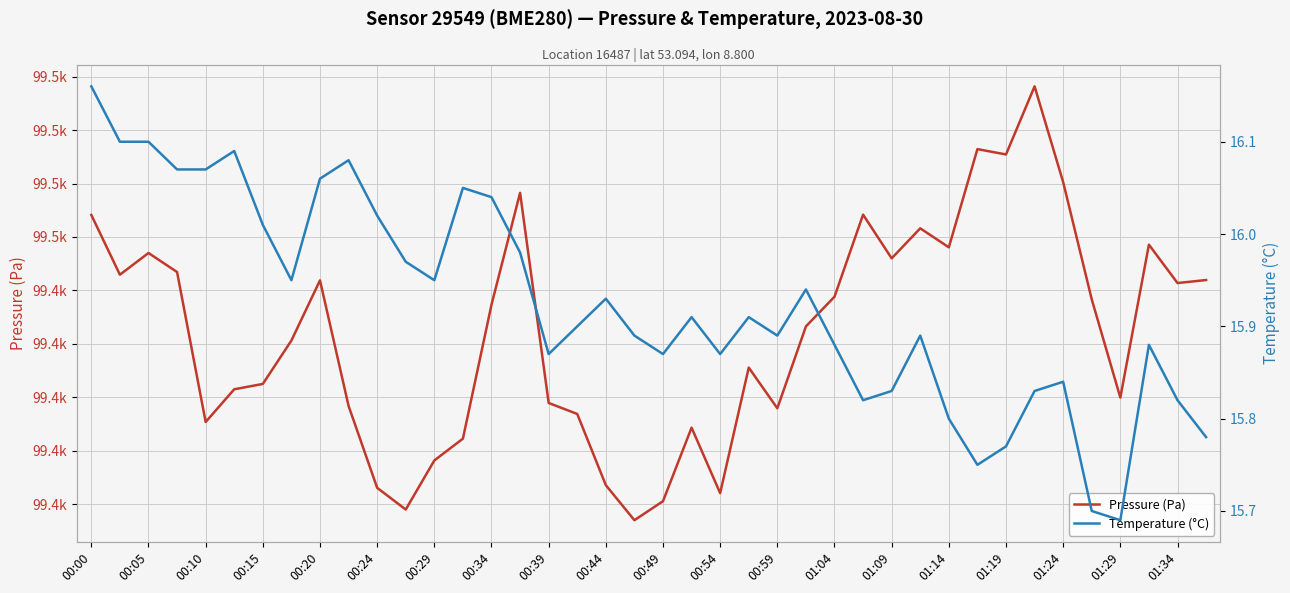

True or false: Temperature (°C) and Pressure (Pa) intersect in this chart.

False